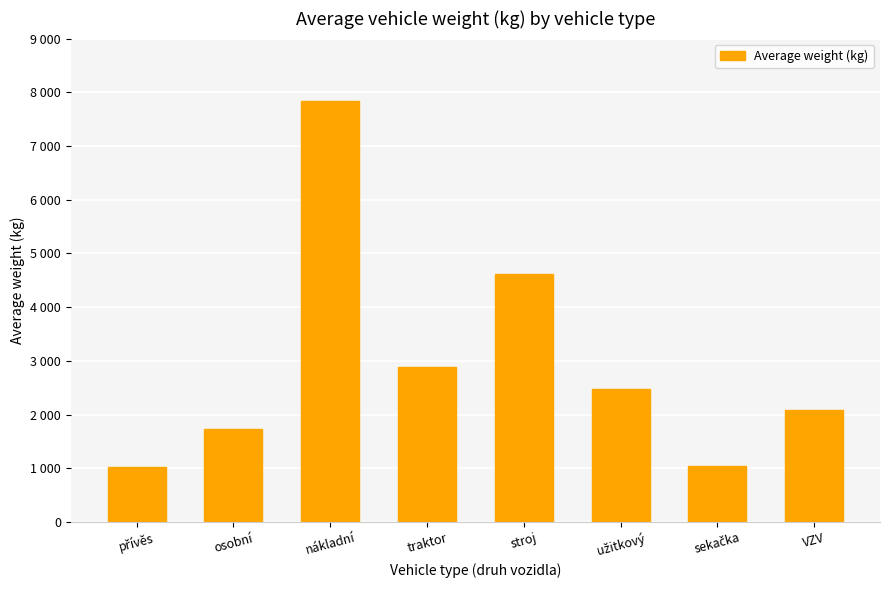

At which label is the value closest to 4431?

stroj